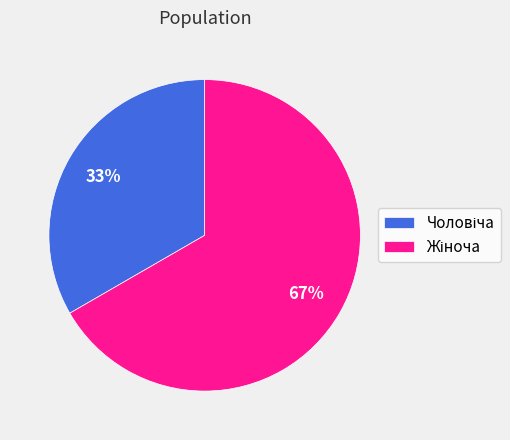

Is there any slice that represents more than half of the pie?

Yes